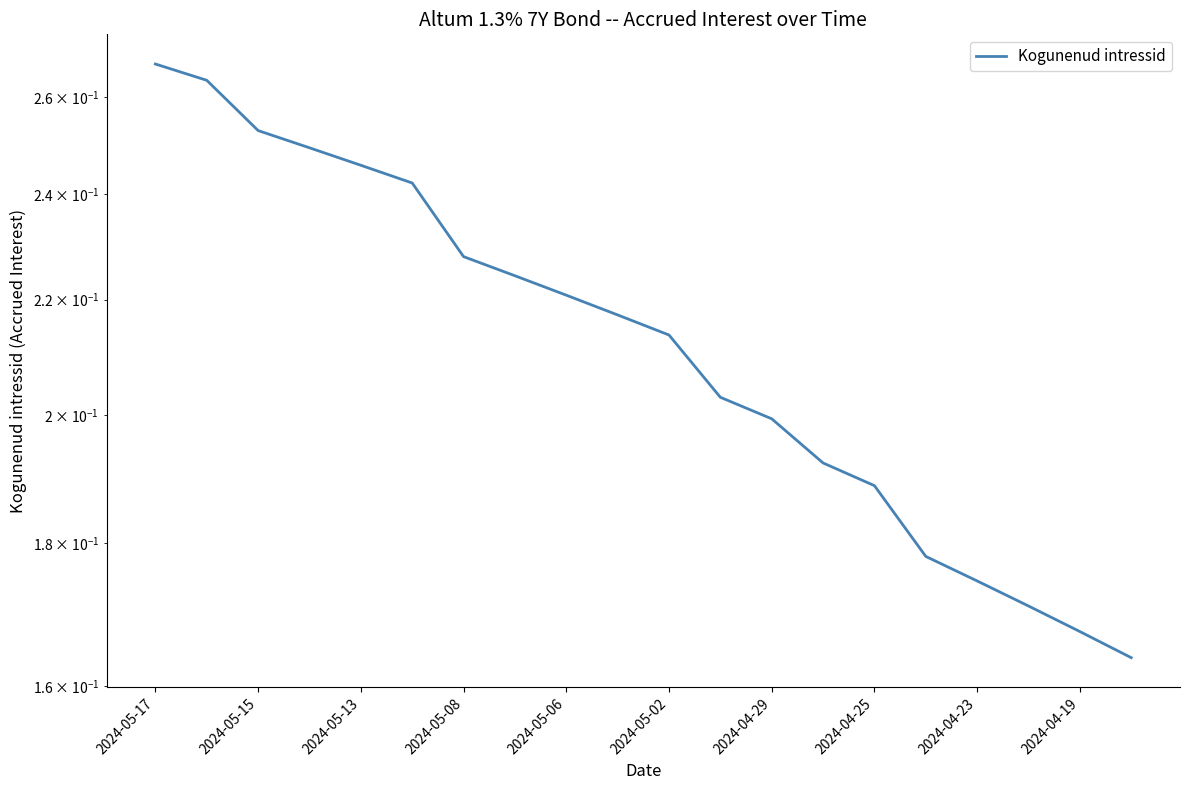

Does the chart have visible grid lines?

No